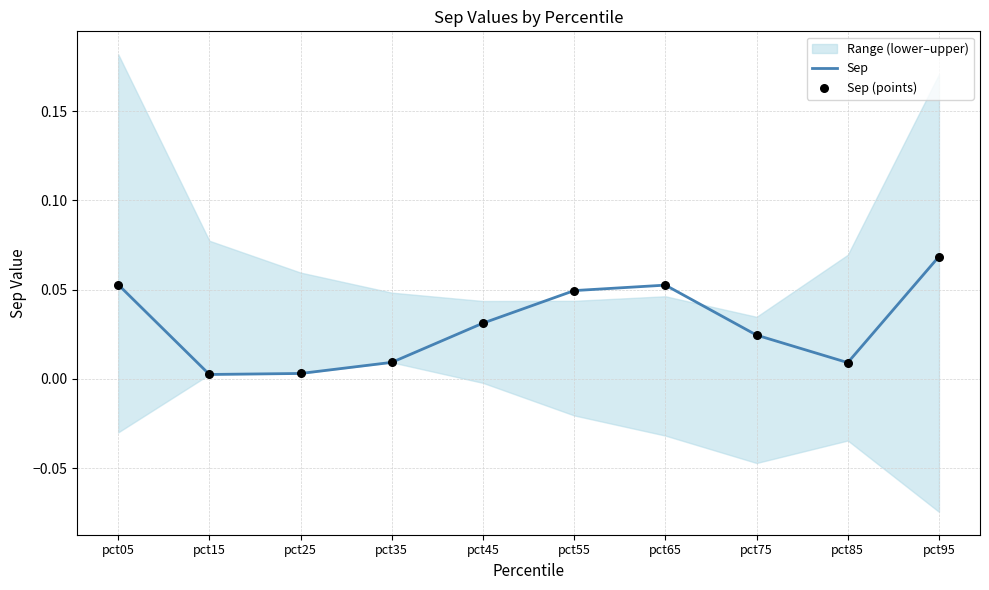

At which category is the sum across all series the highest?

pct95